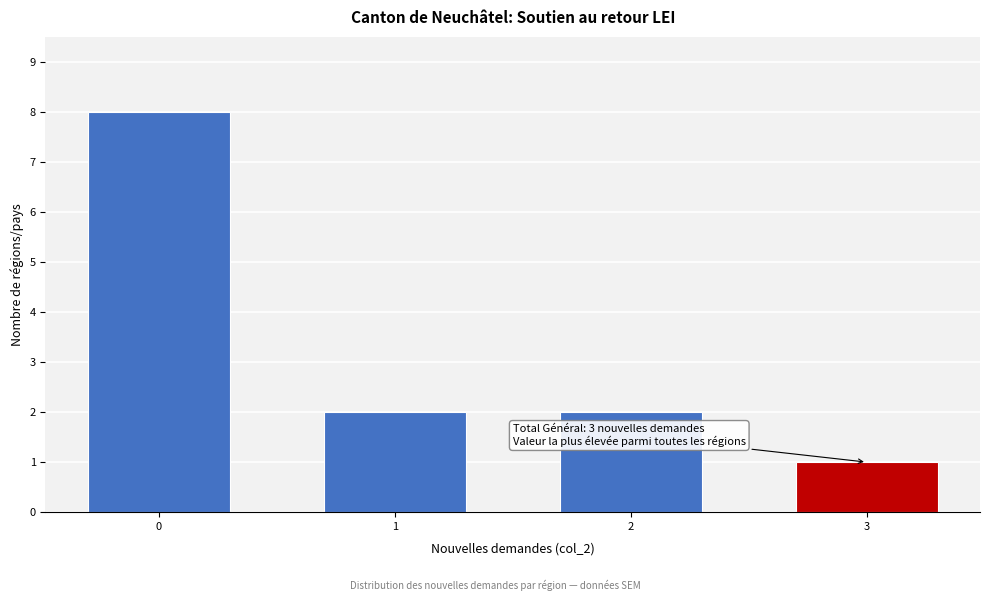

Reading right to left, transcribe all the data shown in this chart.

3=1	2=2	1=2	0=8